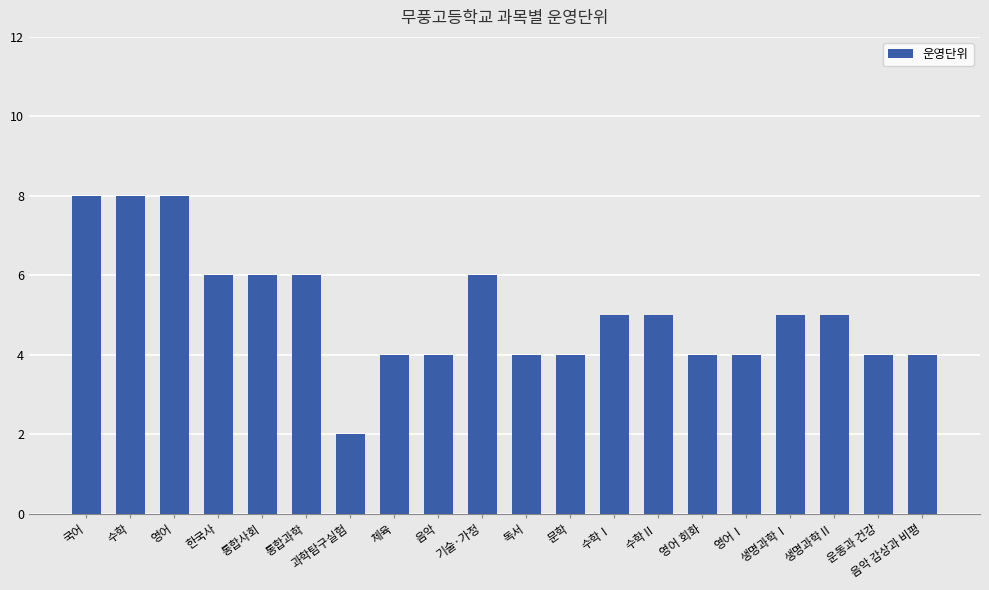

How many bars are there in total?

20